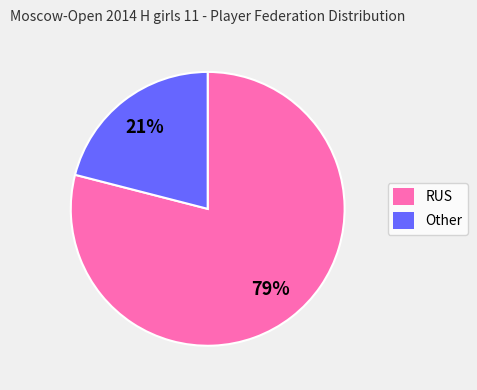

Does any single category account for the majority?

Yes